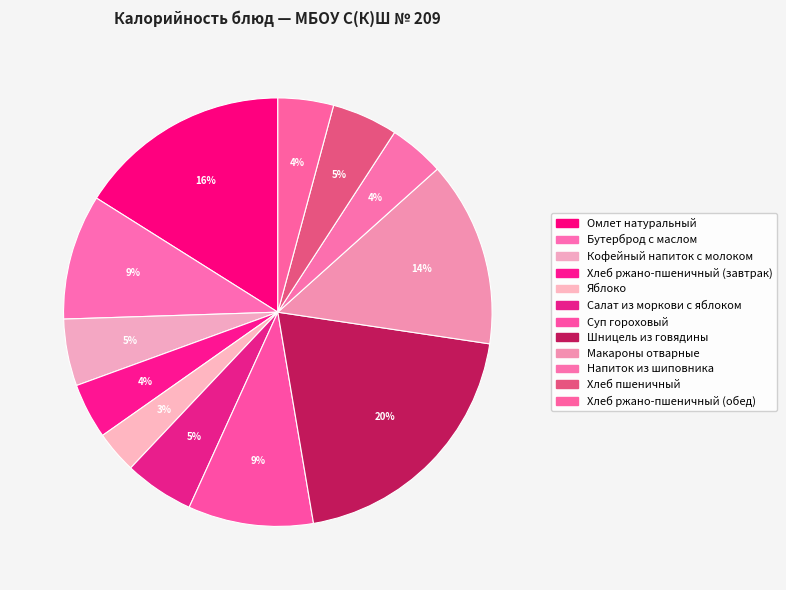

How many segments does this pie chart have?

12